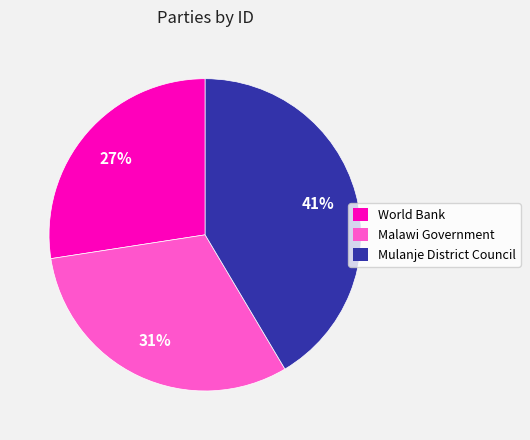

Do Malawi Government and Mulanje District Council together represent more than half of the pie?

Yes